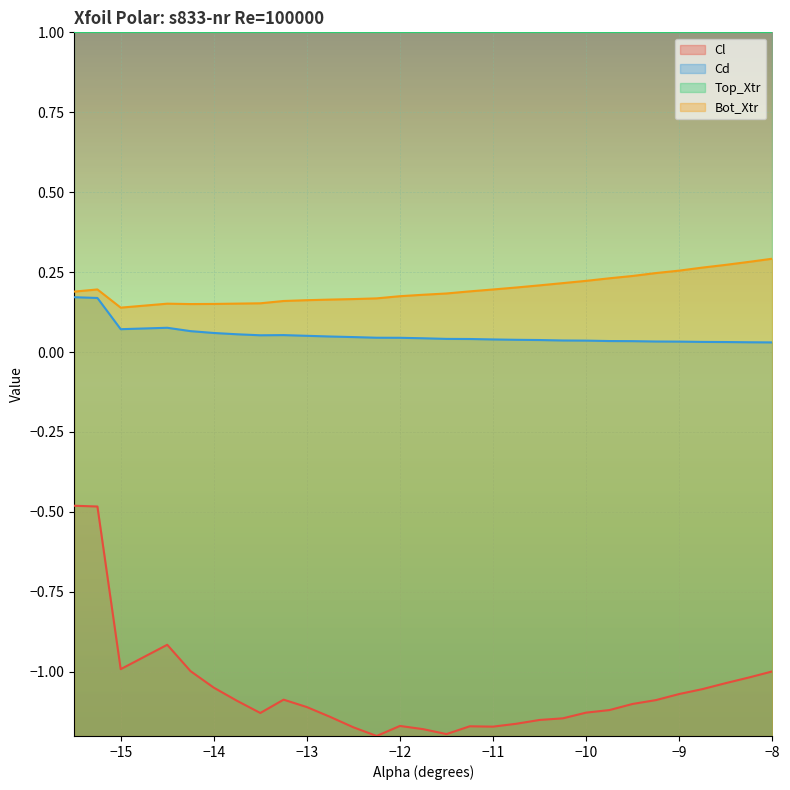

Which series has the largest range (max minus min)?

Cl